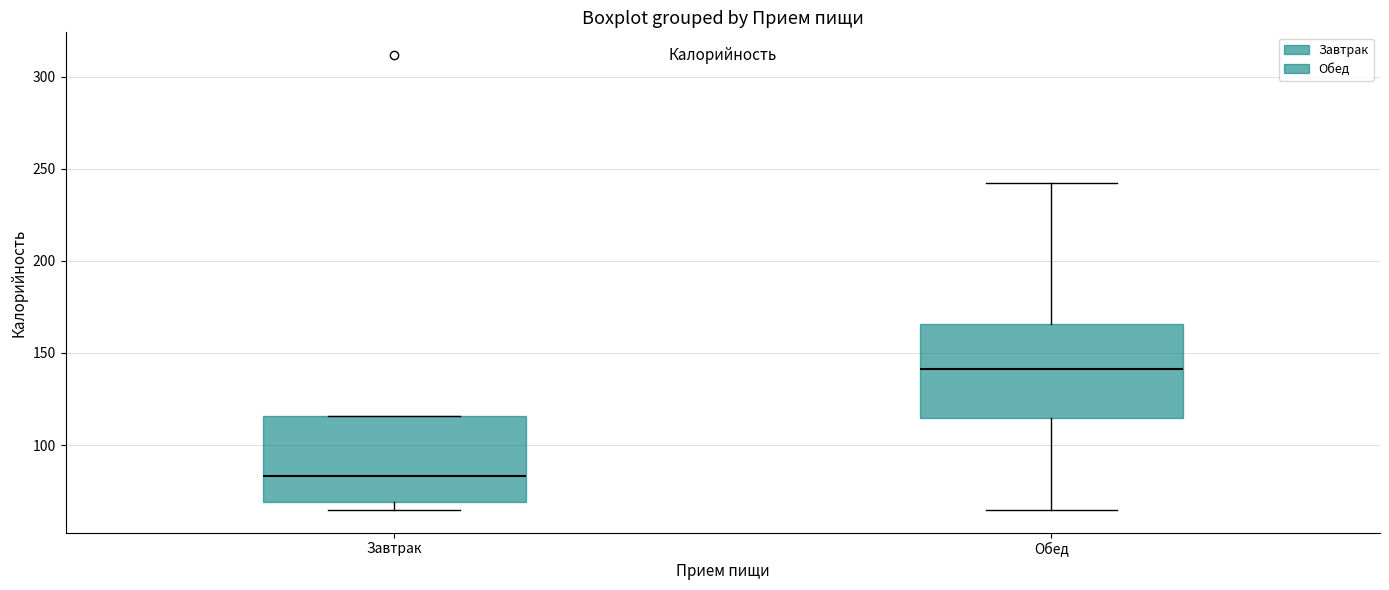

Which box has the highest median line?

Обед